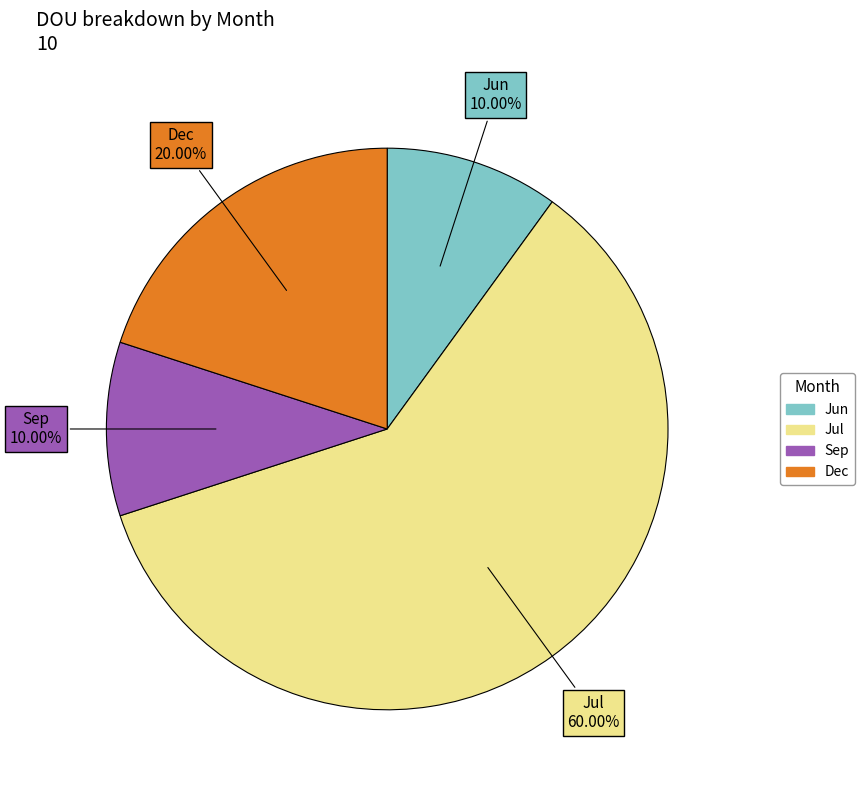

To the nearest percent, what is the combined percentage of Jul and Sep?

70%